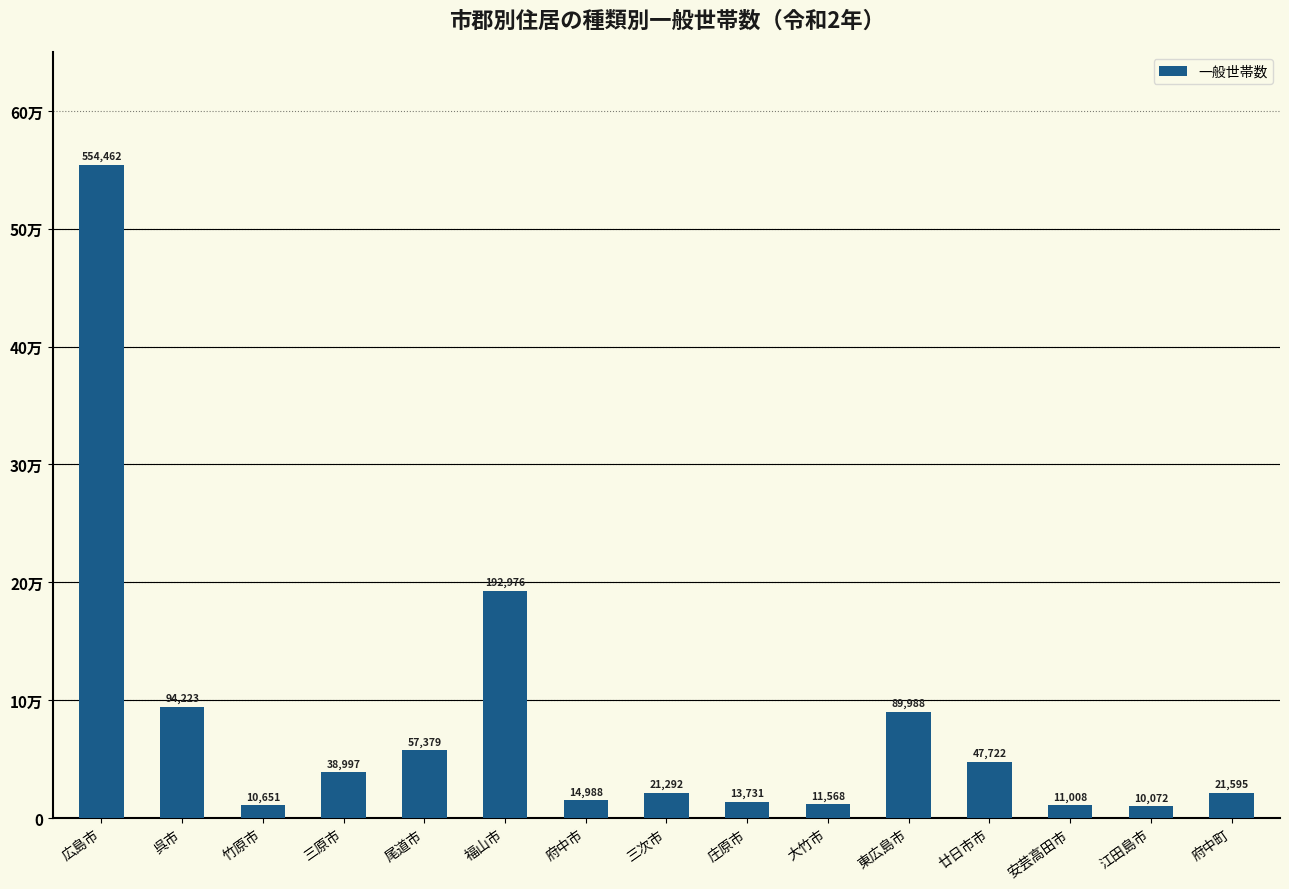

What is the sum of all values?

1190652